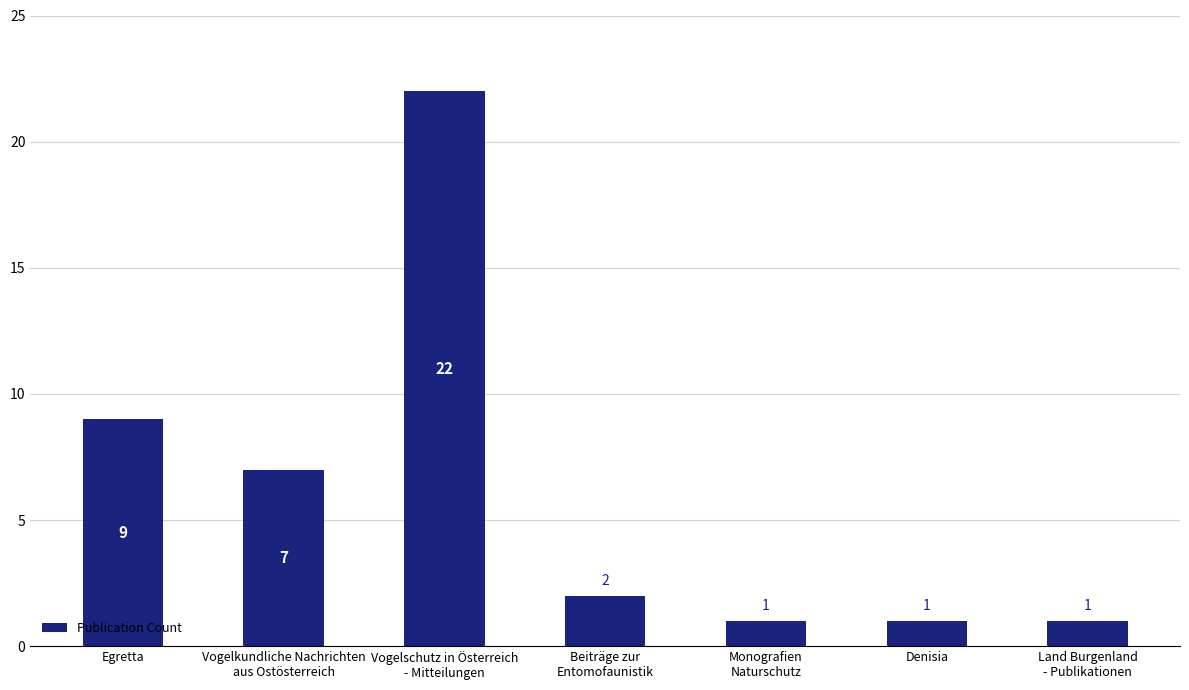

Reading left to right, transcribe all the data shown in this chart.

9	7	22	2	1	1	1